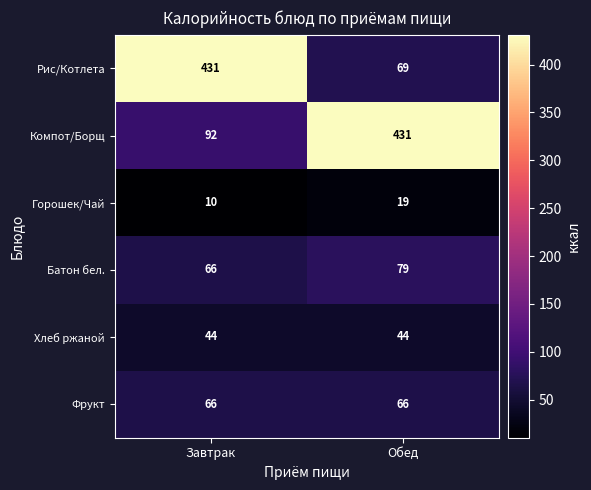

At which category is the sum across all series the highest?

Завтрак